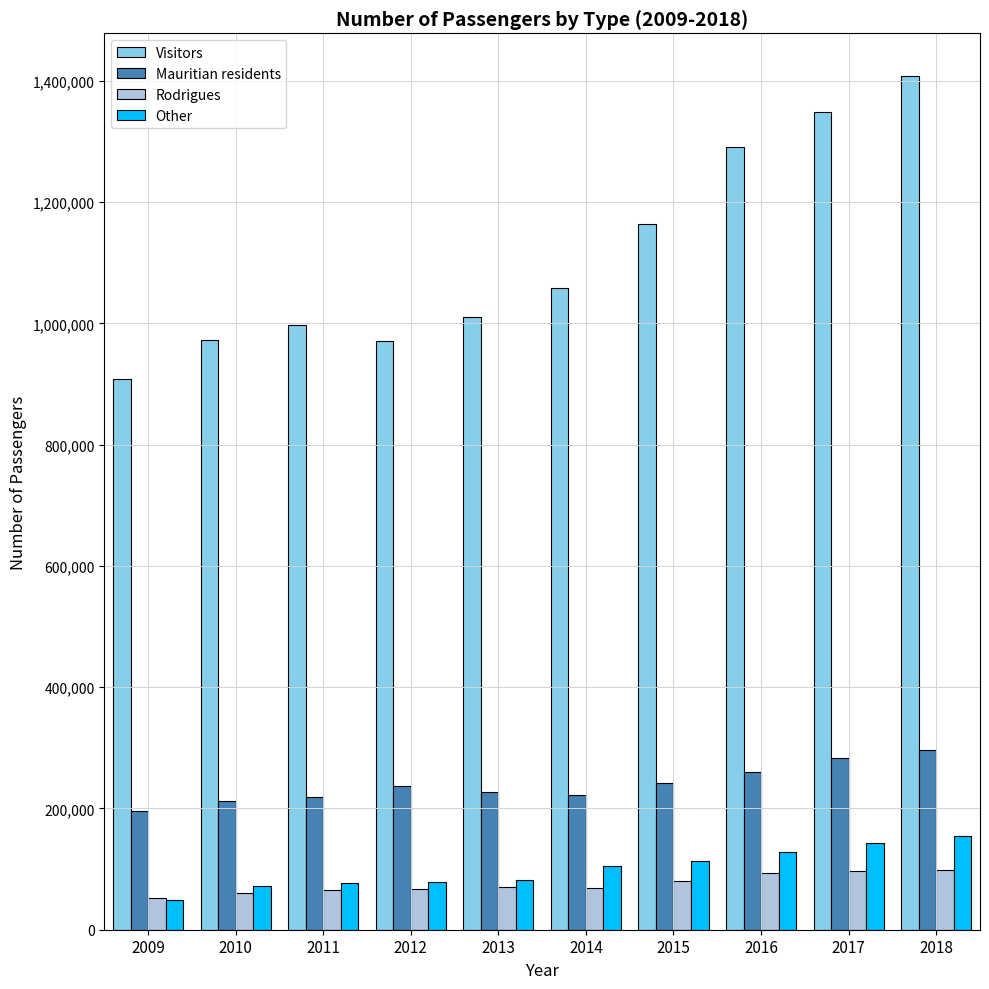

What is the approximate value of Rodrigues at 2012, to the nearest 100?

67500